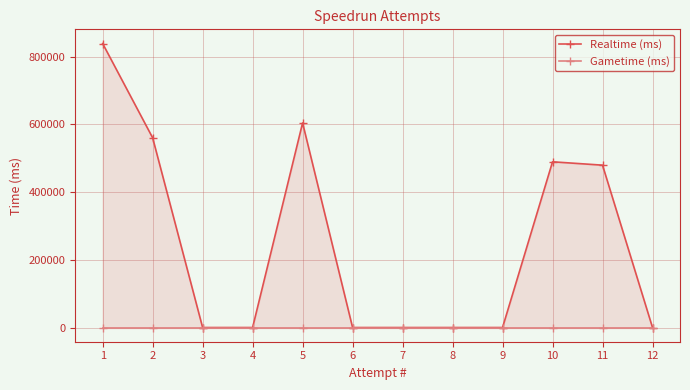

True or false: Gametime (ms) and Realtime (ms) cross at least once.

False